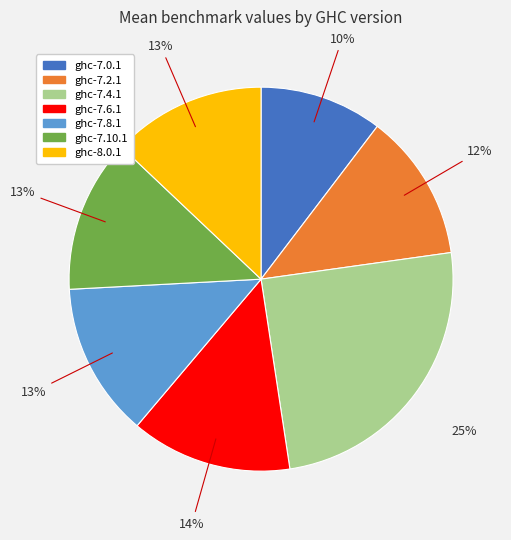

Which has a higher value, ghc-7.8.1 or ghc-7.2.1?

ghc-7.8.1